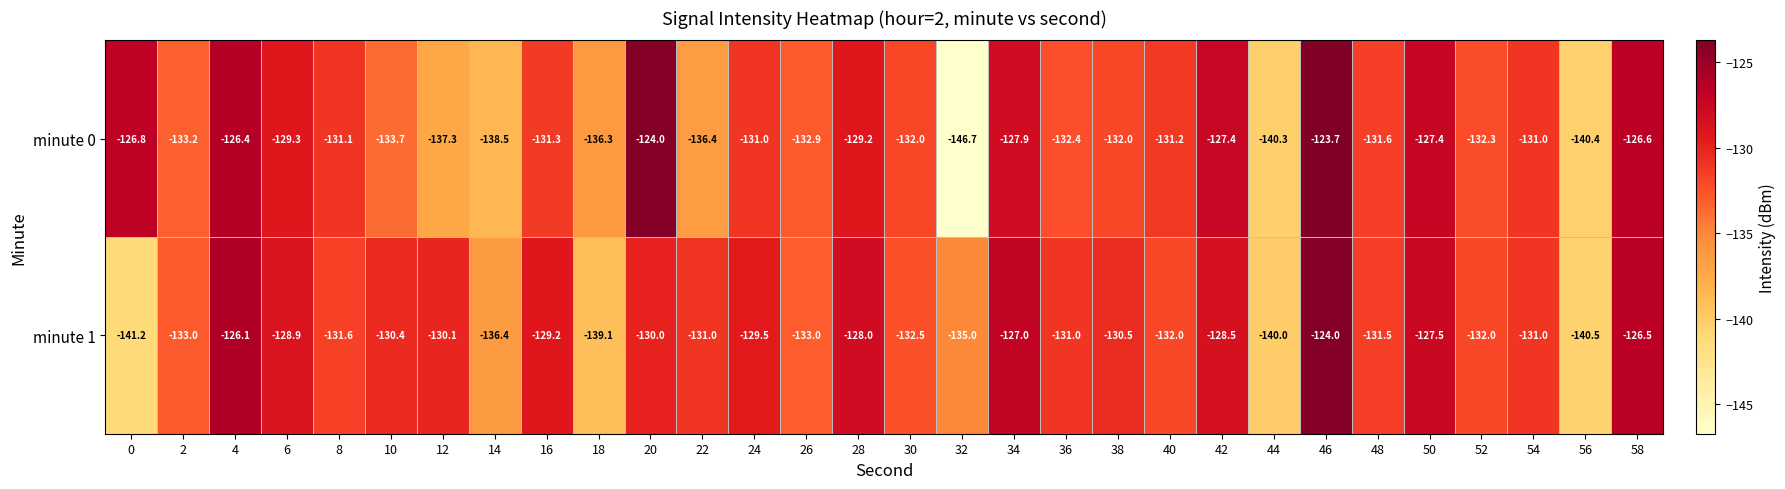

At 10, list the series in order from largest to smallest.

minute 1, minute 0